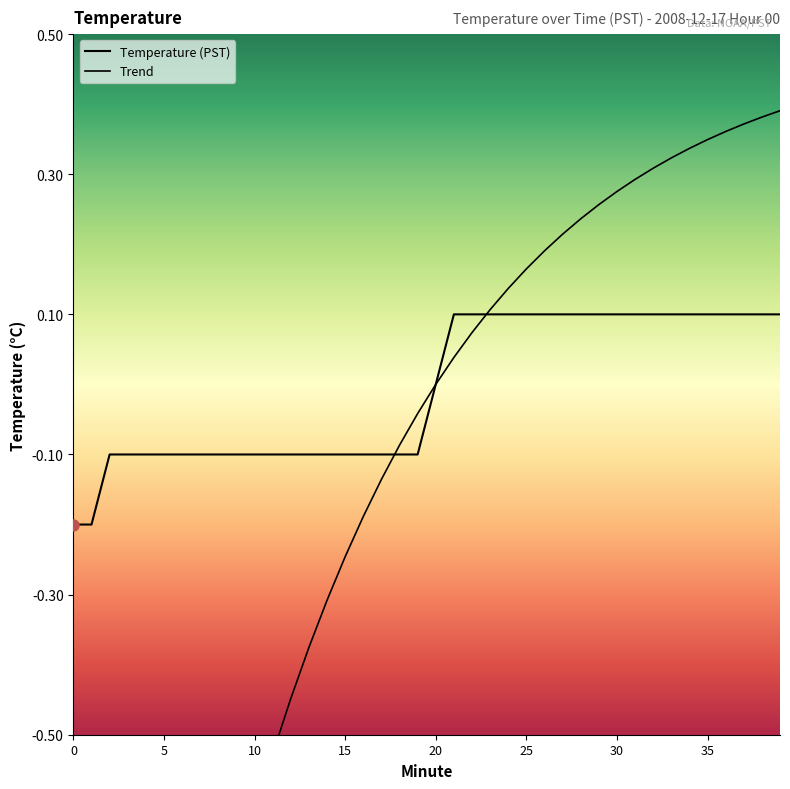

At which label is the value closest to 0?

20